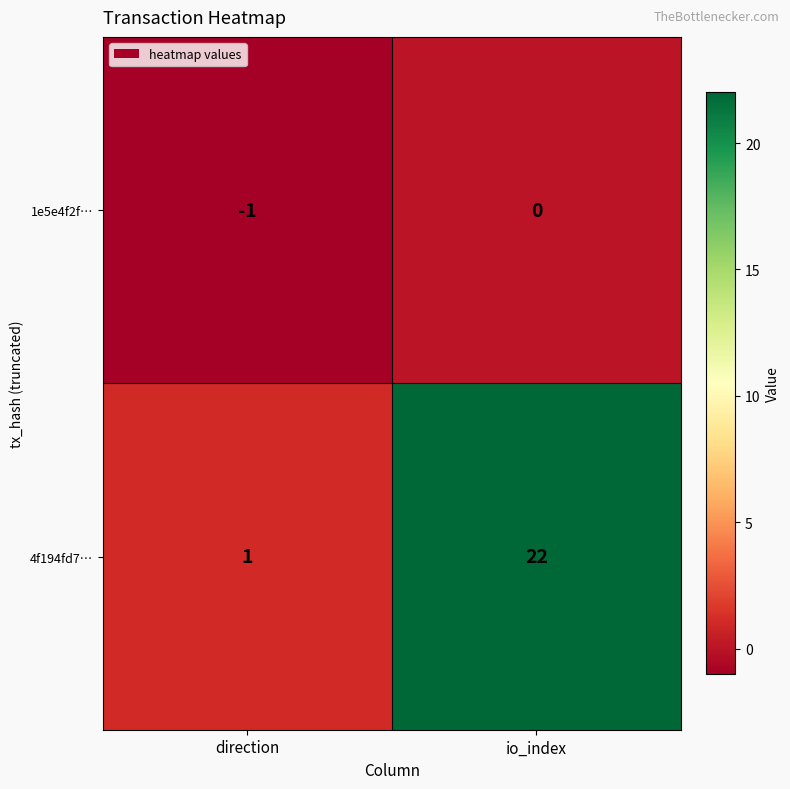

Reading right to left, what are all the values shown in this chart?

1e5e4f2f…: io_index=0	direction=-1
4f194fd7…: io_index=22	direction=1